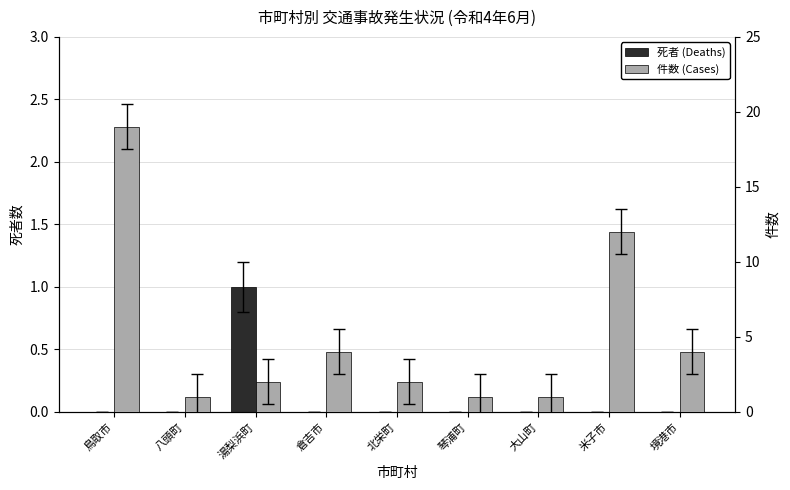

What position from the right is 鳥取市?

9